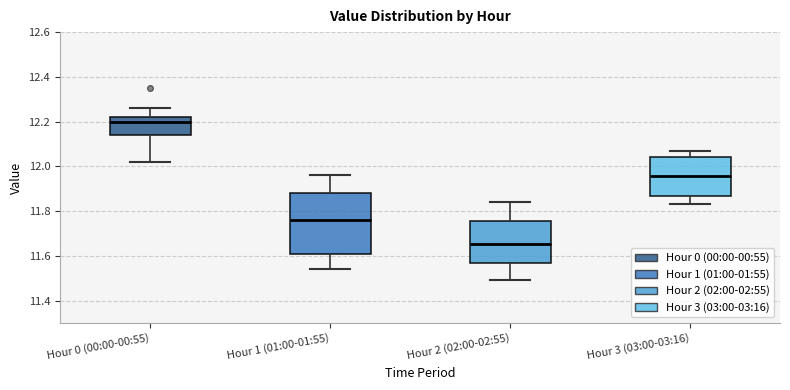

Reading left to right, transcribe this box plot: for each box, give where its median line is, the range the box spans, and where its two whiskers end, as read against the y-axis. The values are not printed on the chart, so give them approximately, as read against the axis.

Hour 0 (00:00-00:55): median 12.20, box 12.14 to 12.22, whiskers 12.02 to 12.26
Hour 1 (01:00-01:55): median 11.76, box 11.60 to 11.88, whiskers 11.54 to 11.96
Hour 2 (02:00-02:55): median 11.66, box 11.56 to 11.76, whiskers 11.50 to 11.84
Hour 3 (03:00-03:16): median 11.96, box 11.86 to 12.04, whiskers 11.84 to 12.08